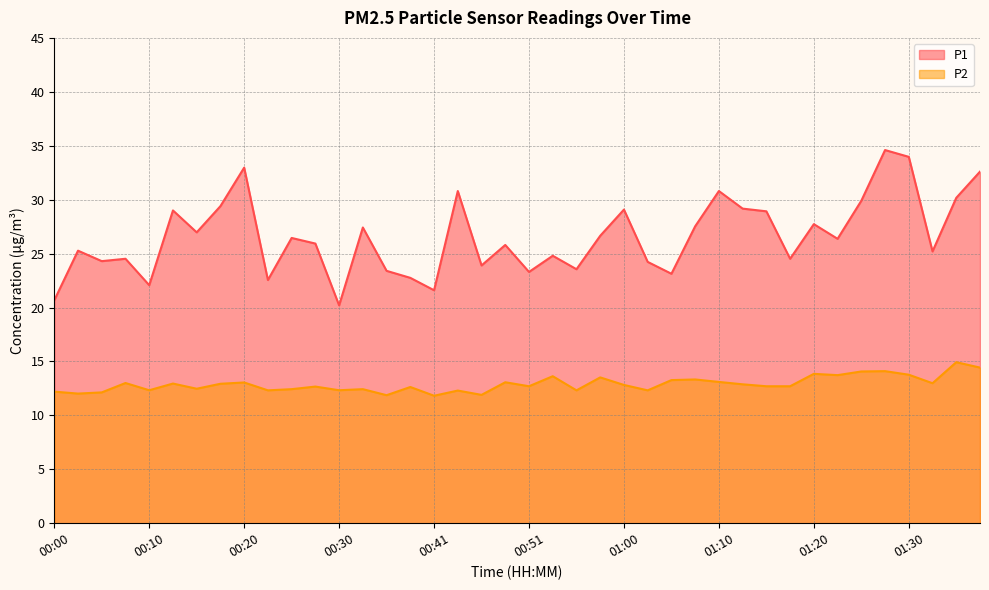

What is the difference between the maximum and minimum values in the P2 series?

3.1